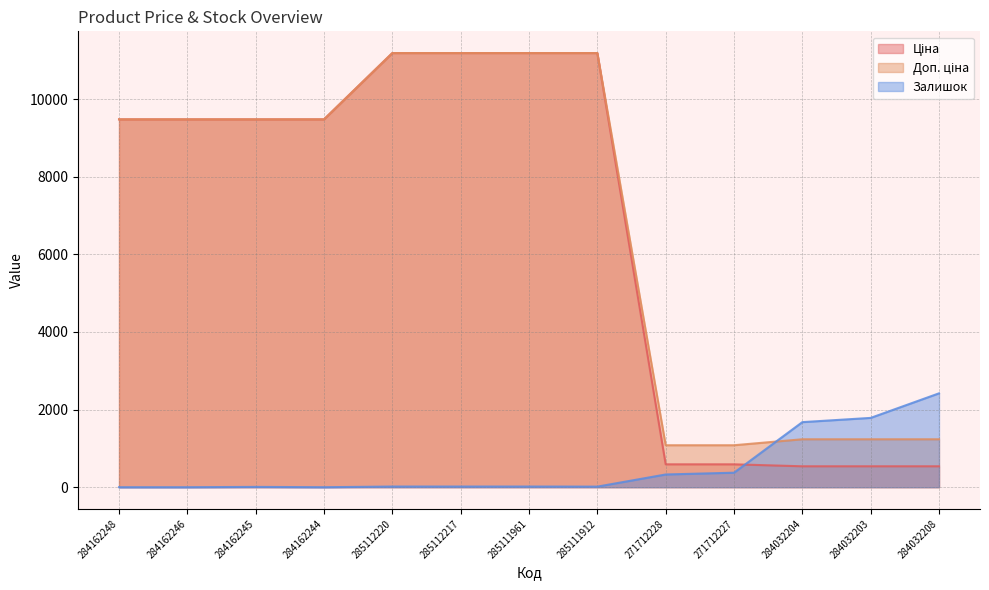

Rank the series by their maximum value, from lowest to highest.

Залишок, Ціна, Доп. ціна